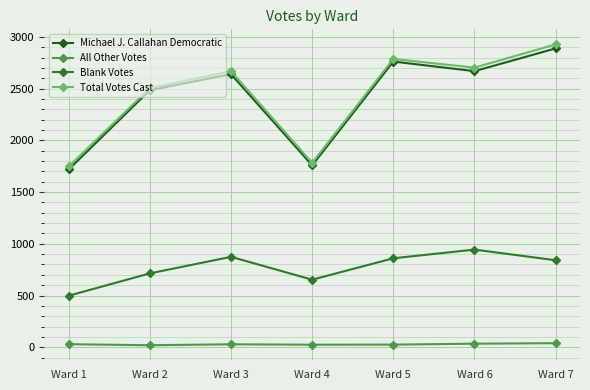

At how many categories does at least one series exceed 1800?

5